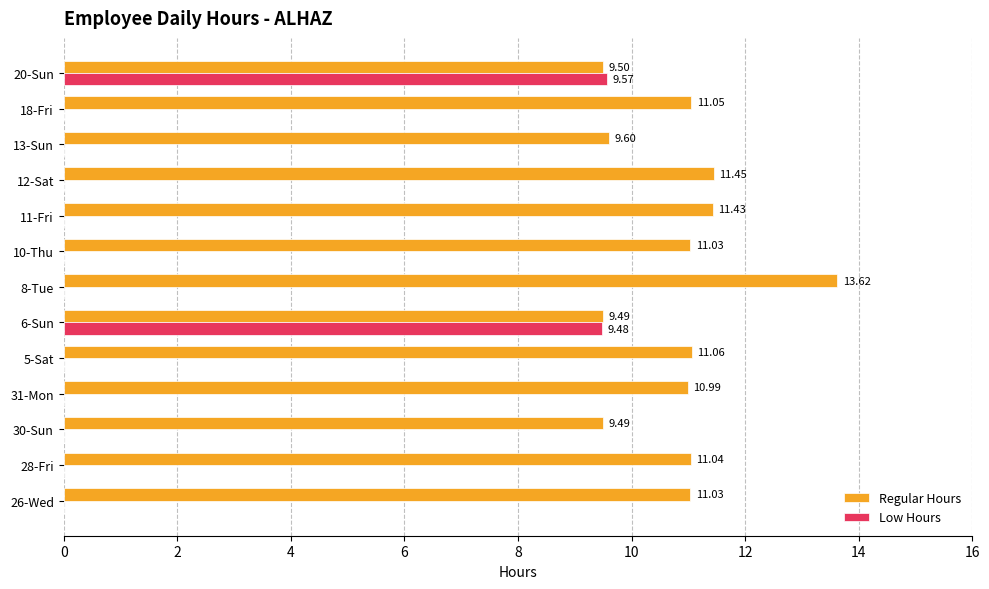

How many distinct data groups are displayed?

2